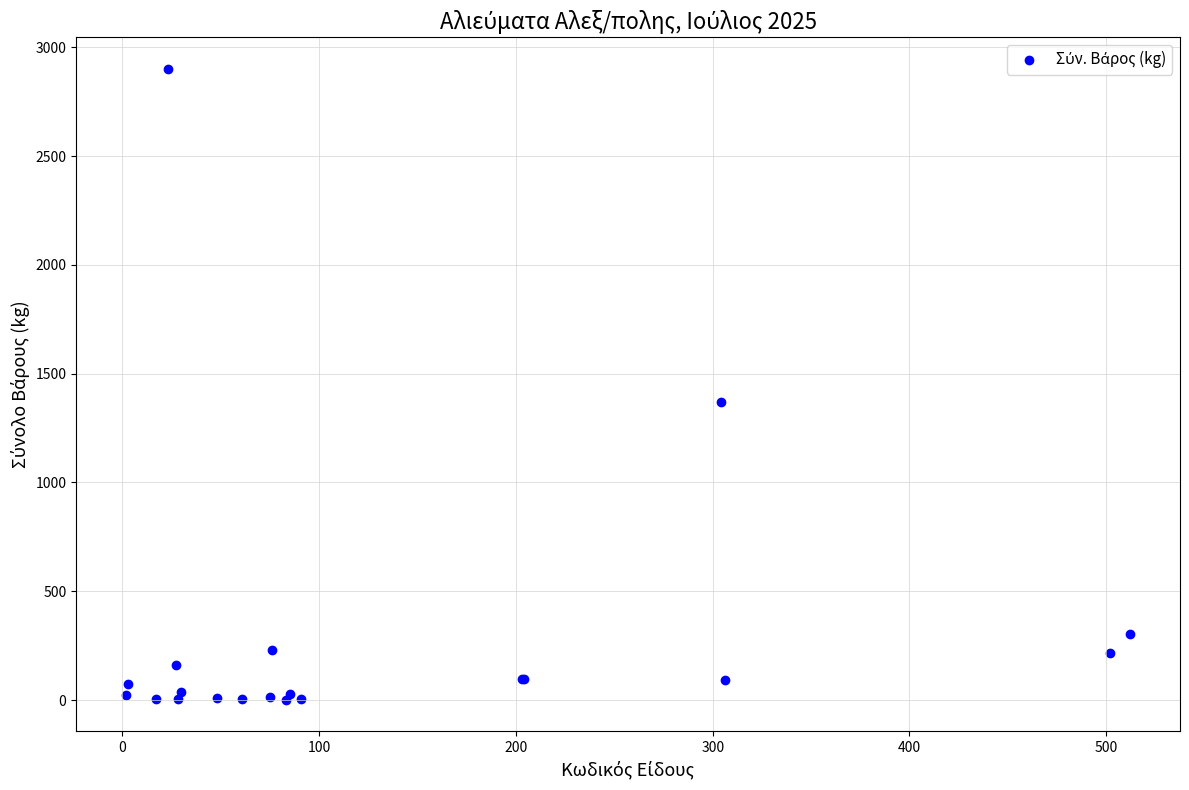

What Y value in the scatter plot is closest to 1451?

1370.0